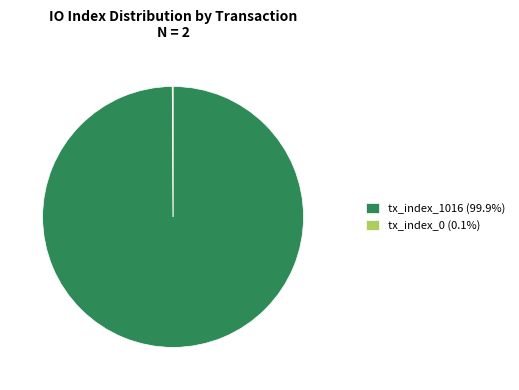

Does any single category account for the majority?

Yes